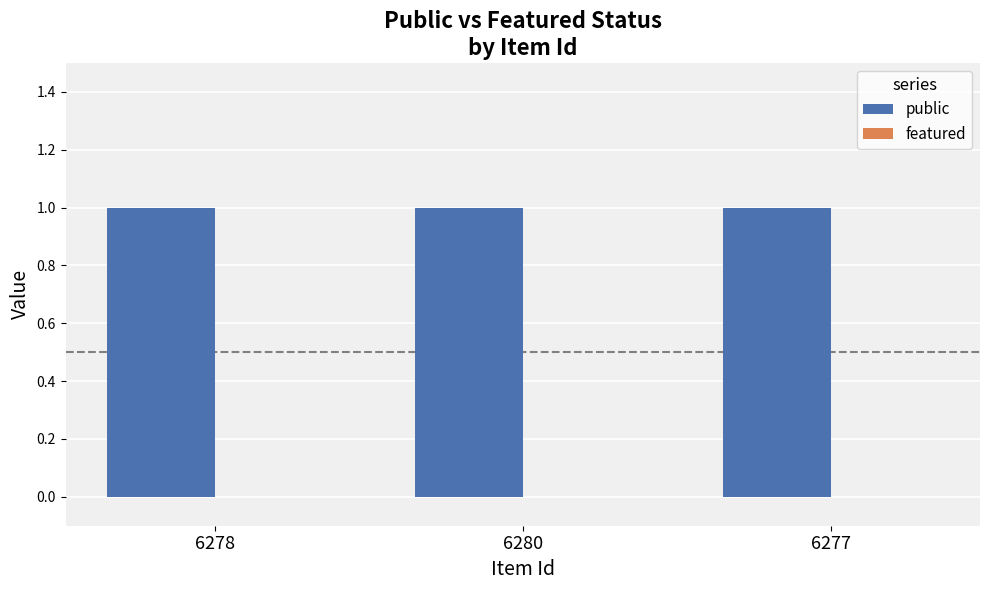

What is the label of the 2nd bar from the left?

6280